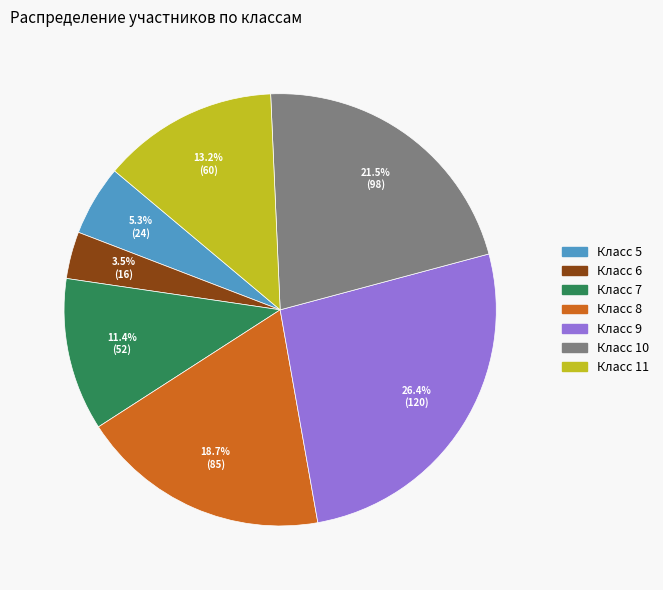

Does any single category account for the majority?

No